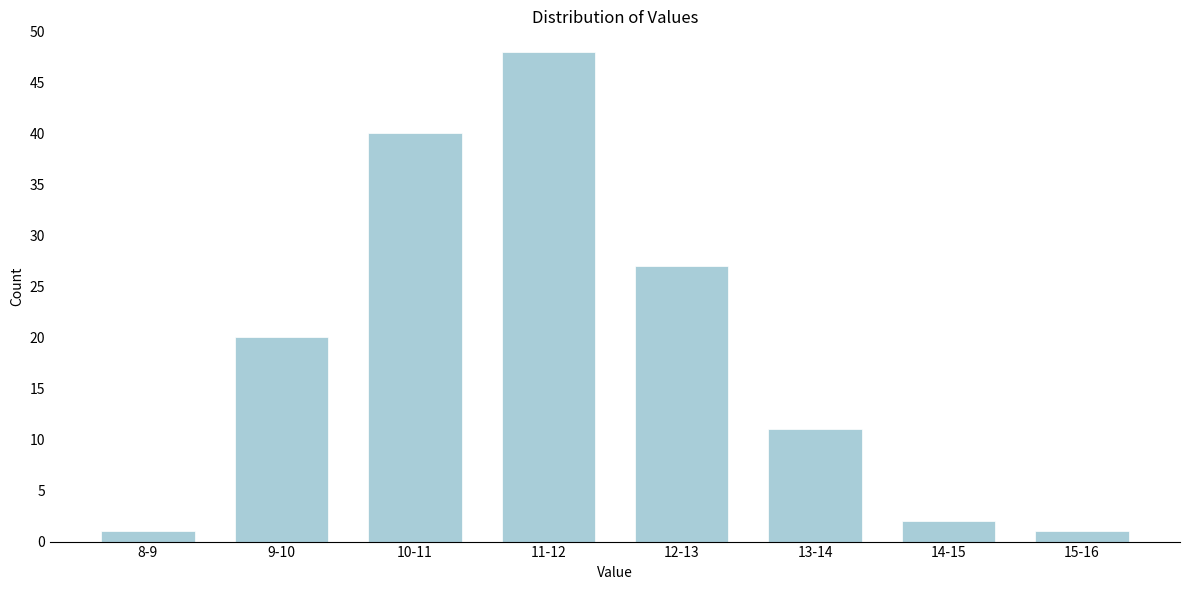

Reading right to left, transcribe all the data shown in this chart.

15-16=1	14-15=2	13-14=11	12-13=27	11-12=48	10-11=40	9-10=20	8-9=1